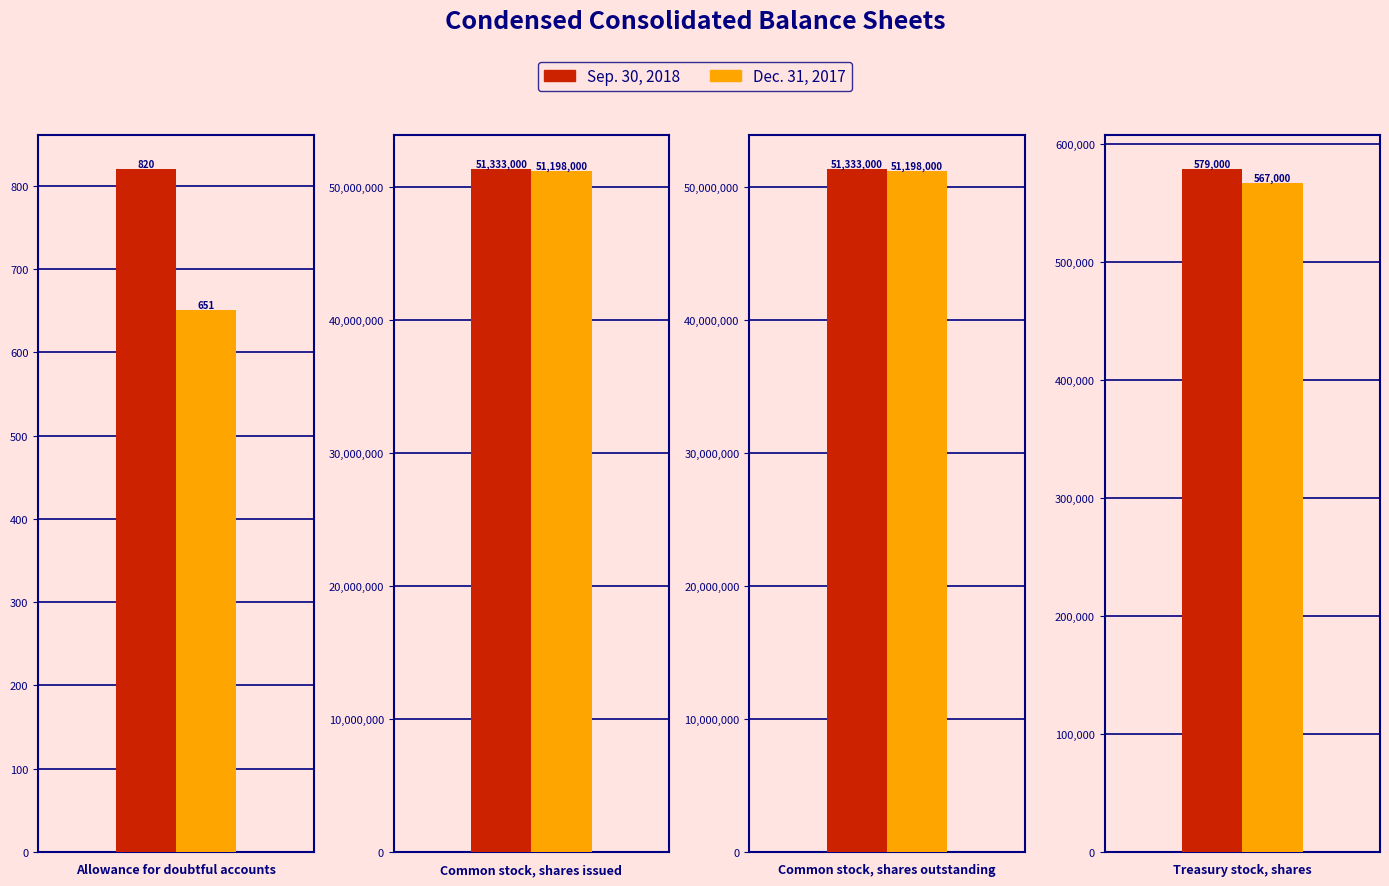

List the series in order of their peak value, highest first.

Sep. 30, 2018, Dec. 31, 2017